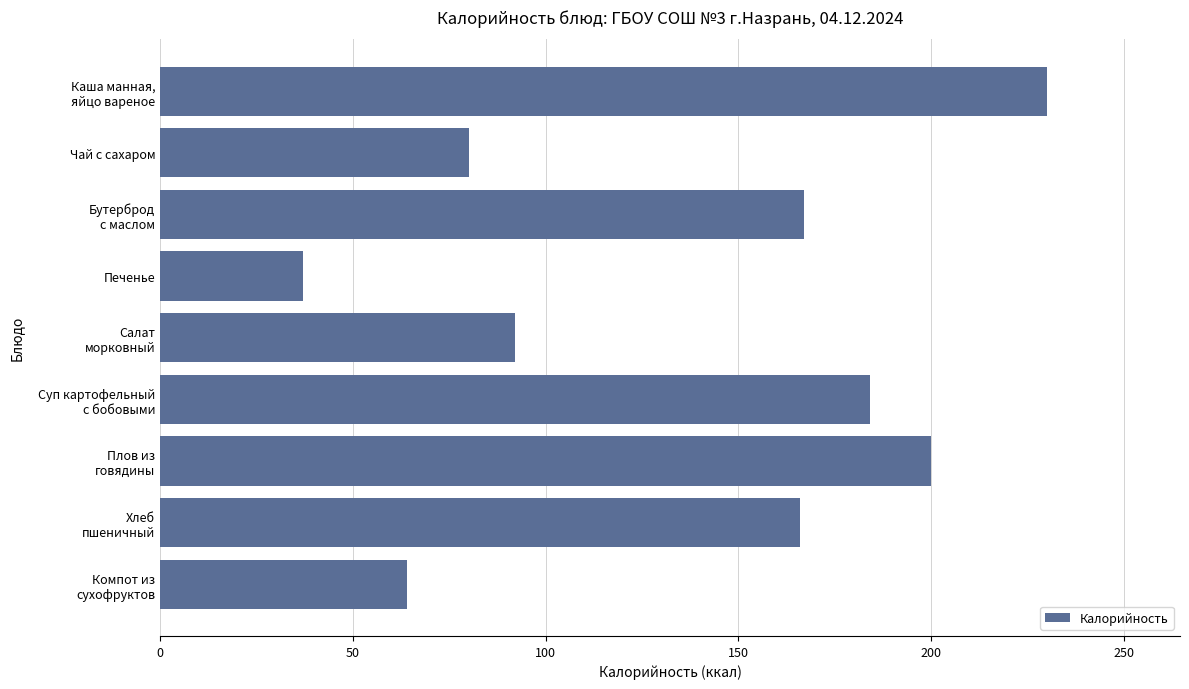

What is the difference between the maximum and second lowest values?

166